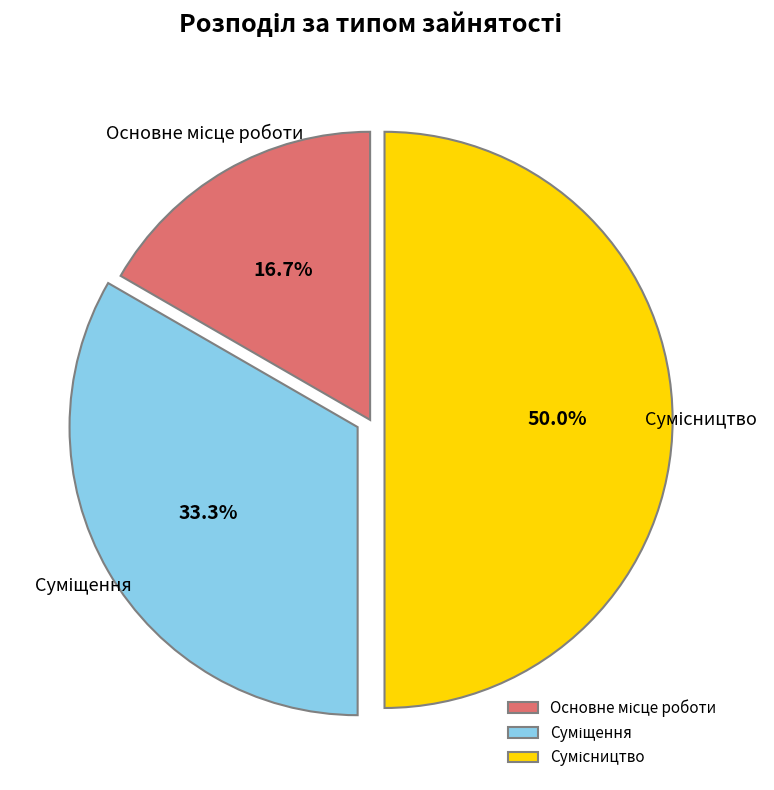

Is there a majority slice in this chart?

No